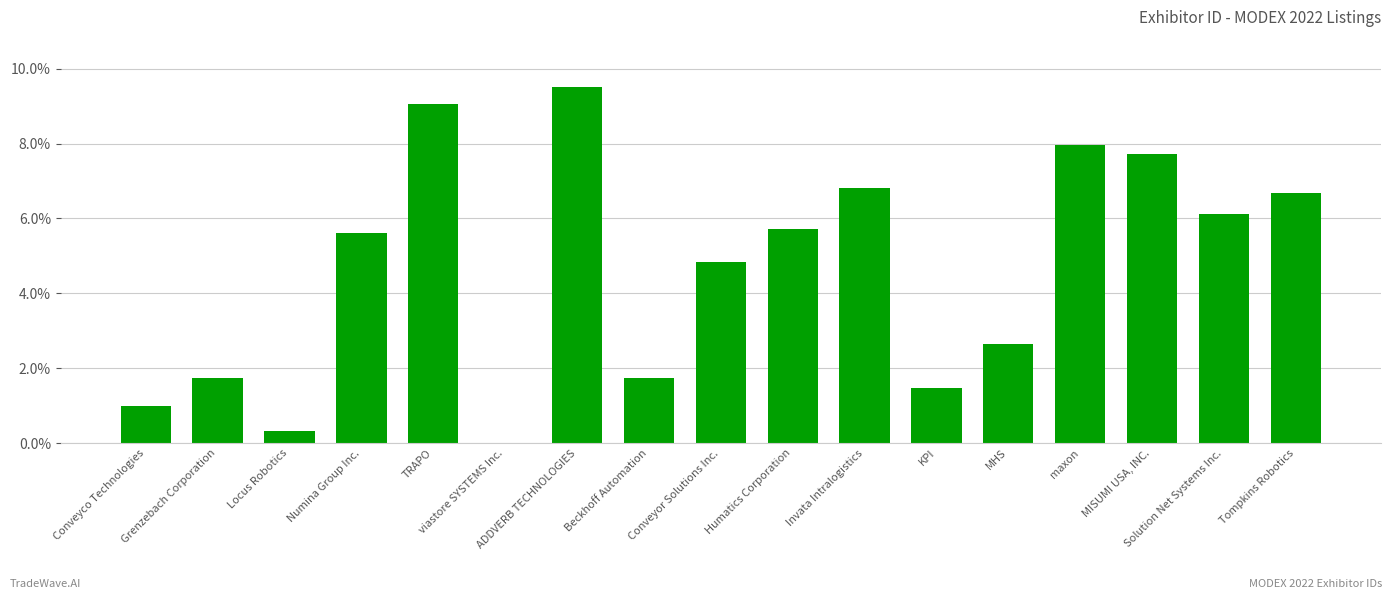

Reading right to left, transcribe all the data shown in this chart.

Tompkins Robotics=6.7	Solution Net Systems Inc.=6.1	MISUMI USA, INC.=7.7	maxon=8.0	MHS=2.7	KPI=1.5	Invata Intralogistics=6.8	Humatics Corporation=5.7	Conveyor Solutions Inc.=4.8	Beckhoff Automation=1.7	ADDVERB TECHNOLOGIES=9.5	viastore SYSTEMS Inc.=0.0	TRAPO=9.1	Numina Group Inc.=5.6	Locus Robotics=0.3	Grenzebach Corporation=1.7	Conveyco Technologies=1.0